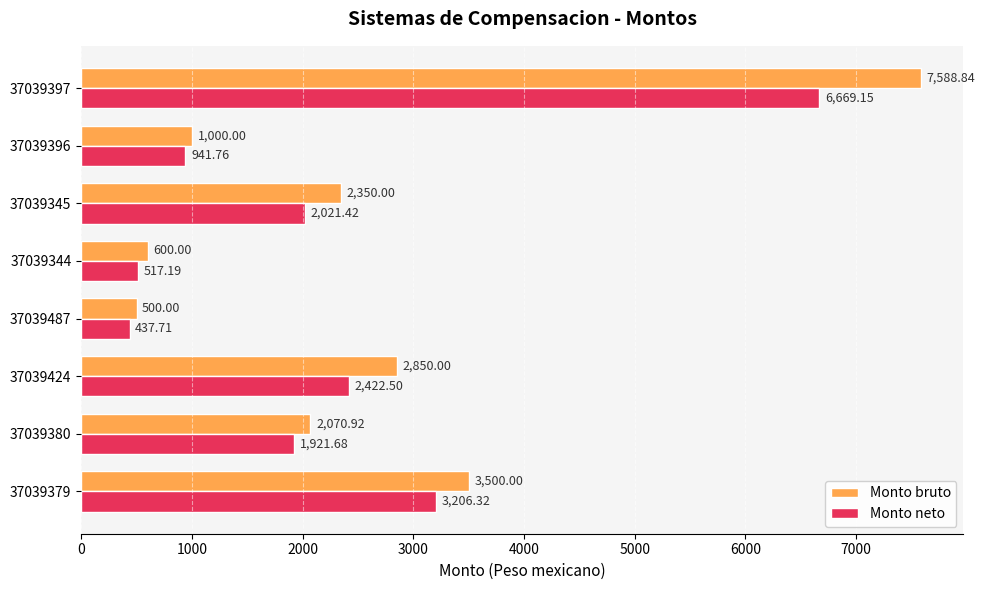

What is the minimum value for Monto bruto?

500.0